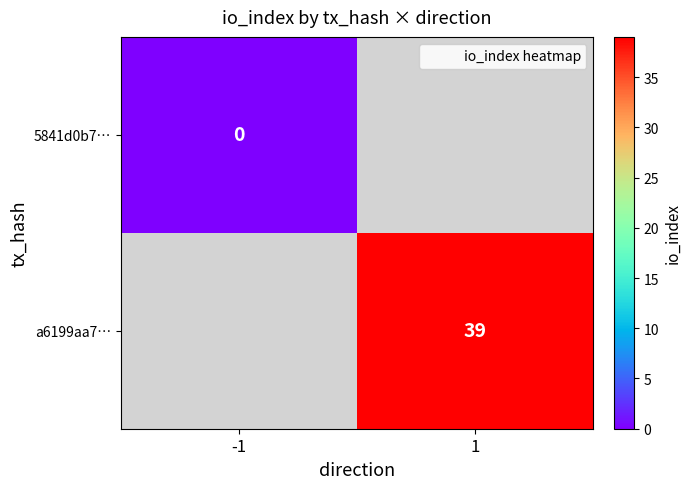

The value of a6199aa7… at 1 is 39. True or false?

True